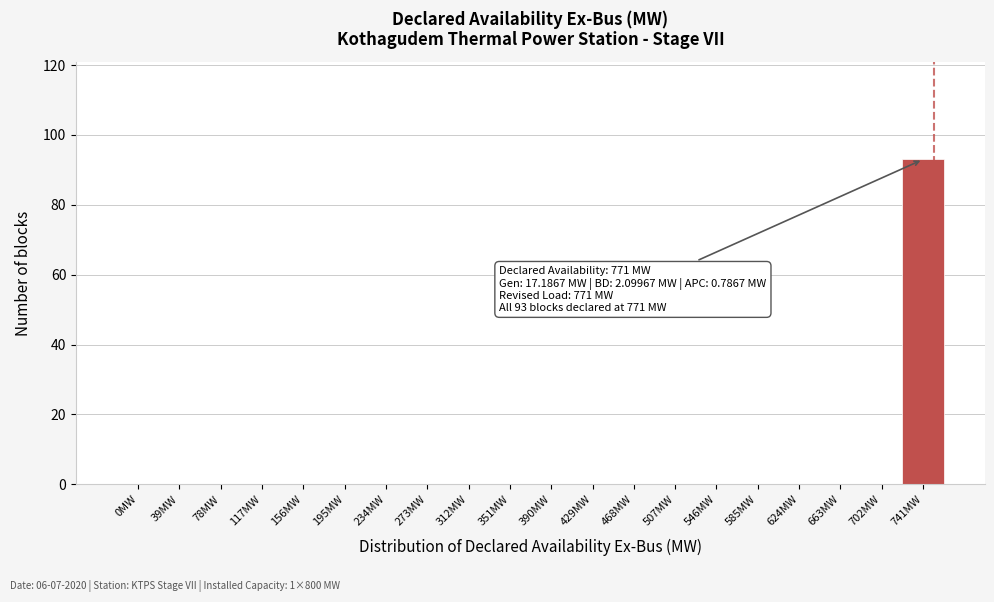

Reading right to left, extract all data points from this chart.

741MW=93	702MW=0	663MW=0	624MW=0	585MW=0	546MW=0	507MW=0	468MW=0	429MW=0	390MW=0	351MW=0	312MW=0	273MW=0	234MW=0	195MW=0	156MW=0	117MW=0	78MW=0	39MW=0	0MW=0